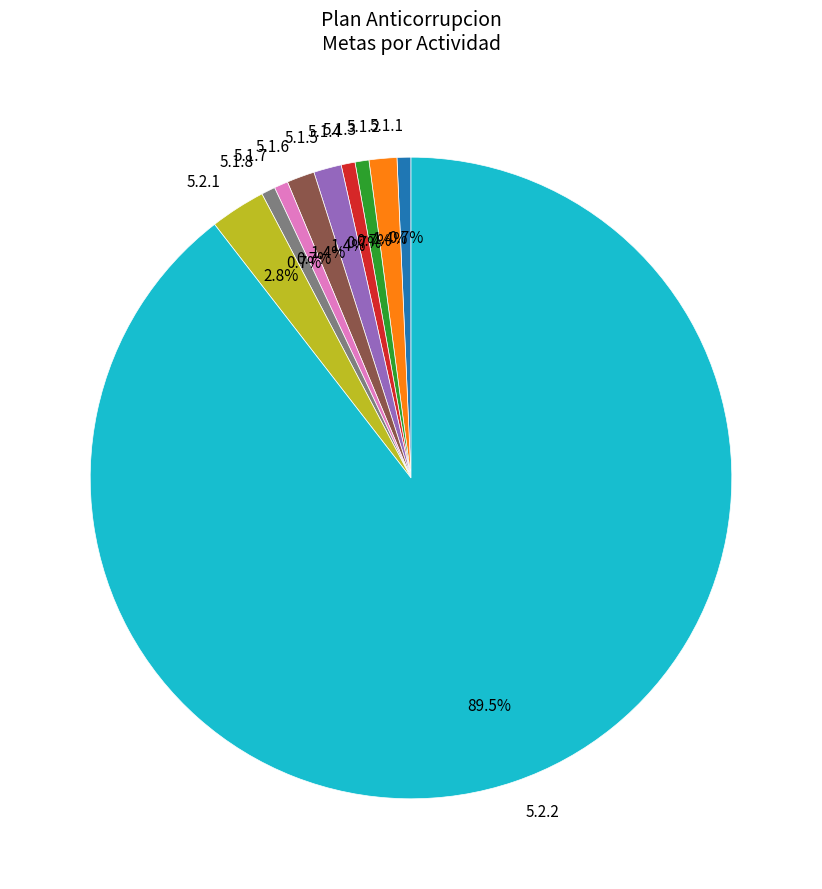

To the nearest percent, what is the difference between the largest and smallest slice percentages?

89%